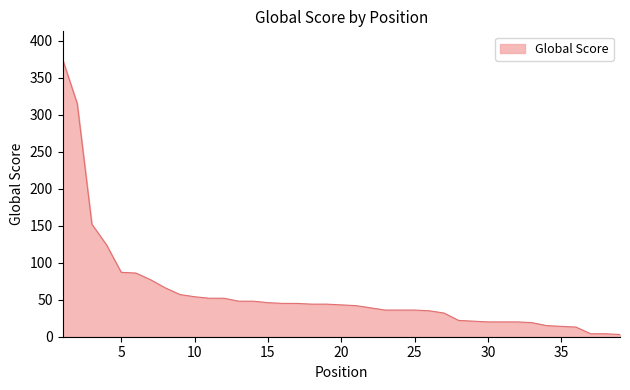

How many categories are shown in the chart?

39